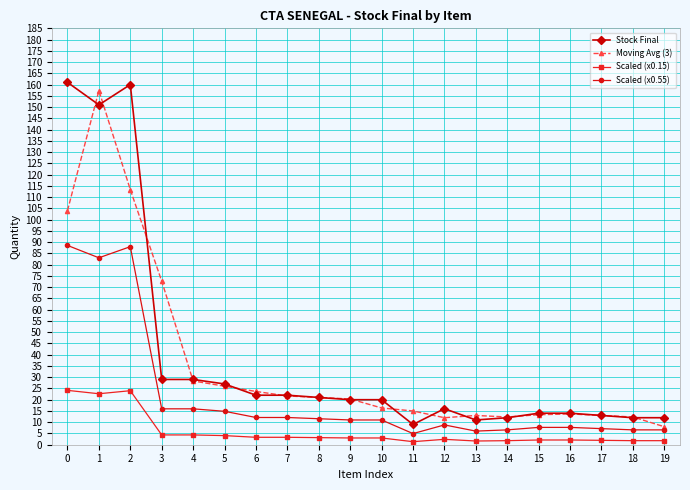

Which series has the largest range (max minus min)?

Stock Final